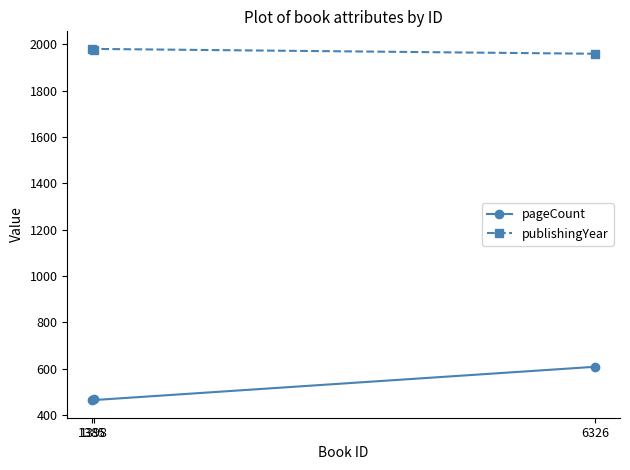

What is the sum of all publishingYear values?

5916